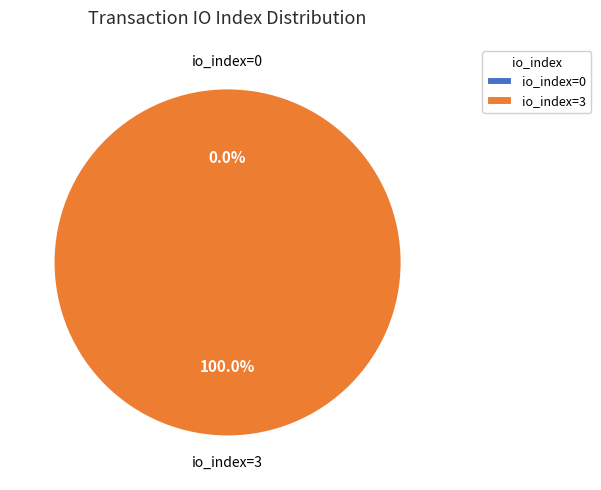

What is the smallest slice in the pie chart?

io_index=0